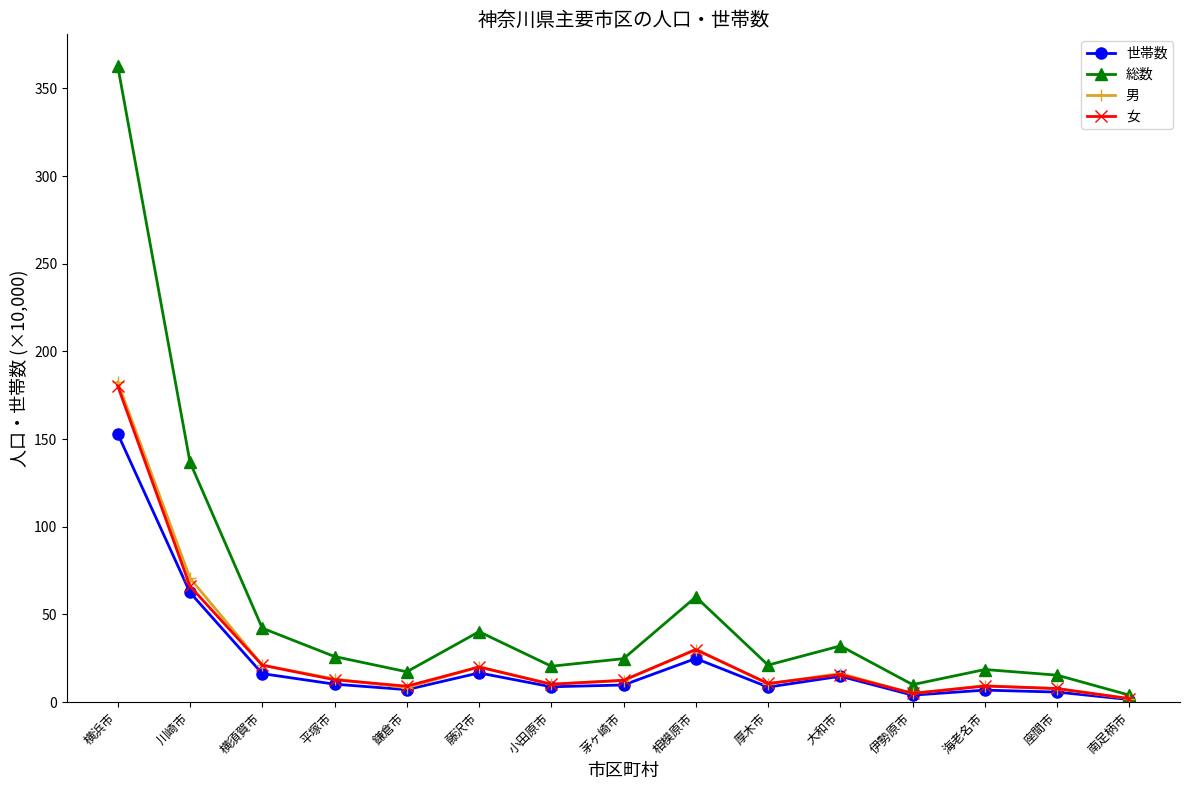

How many lines are shown in the chart?

4